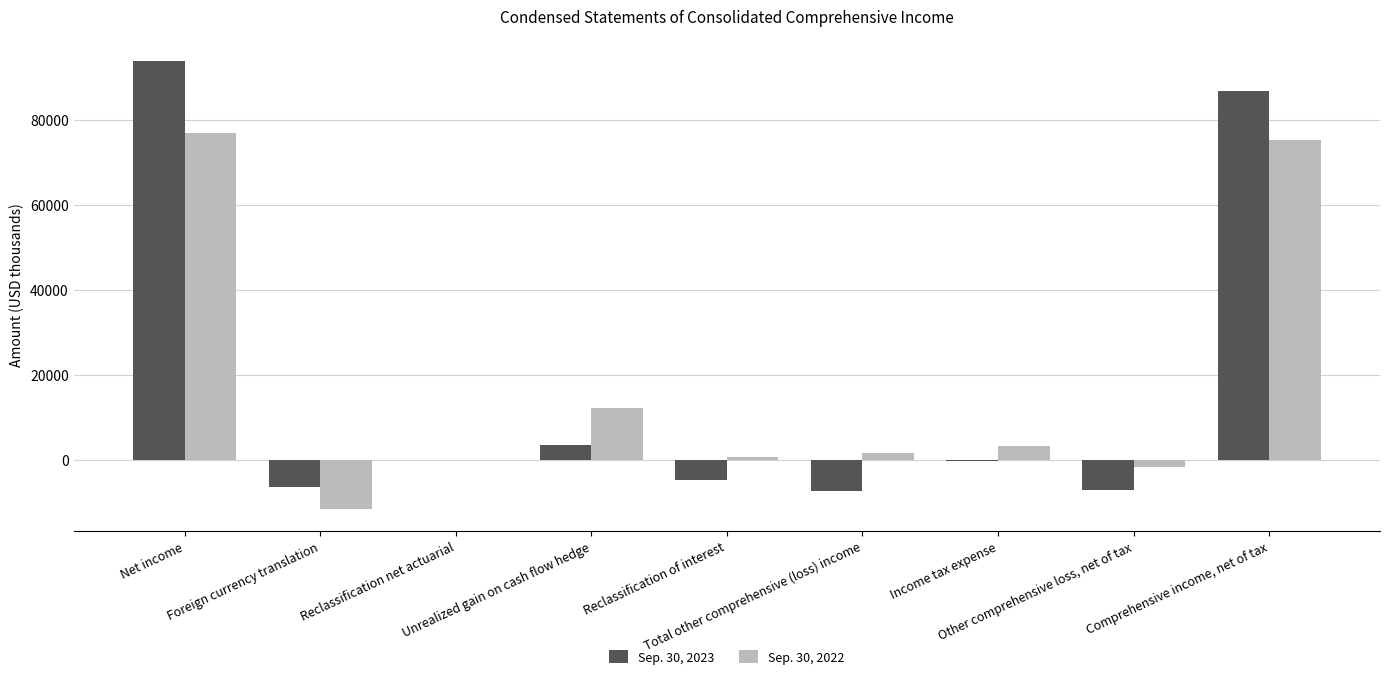

How many distinct data groups are displayed?

2